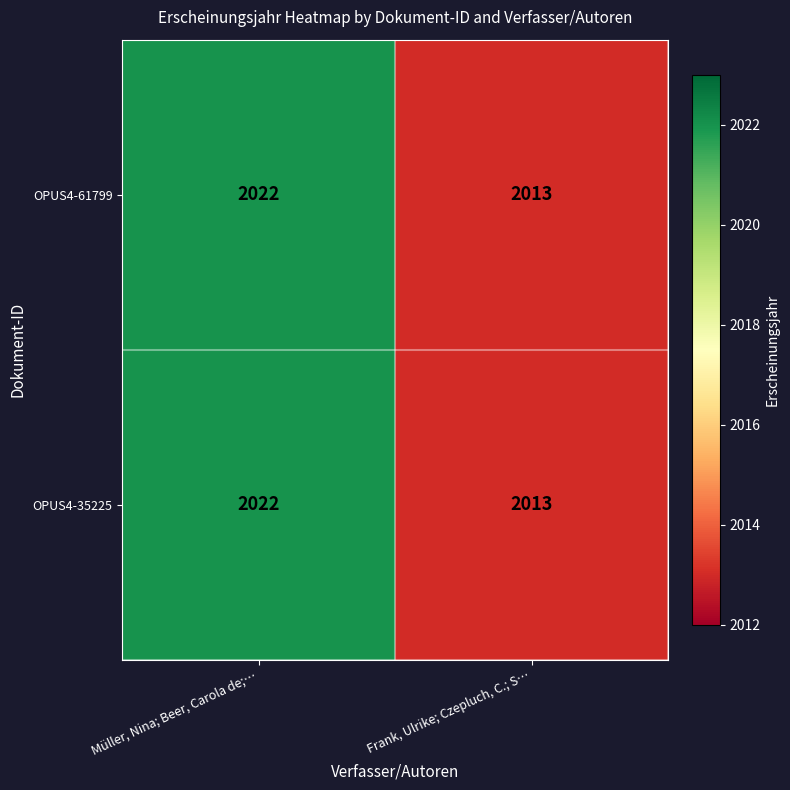

How many series are shown in this chart?

2